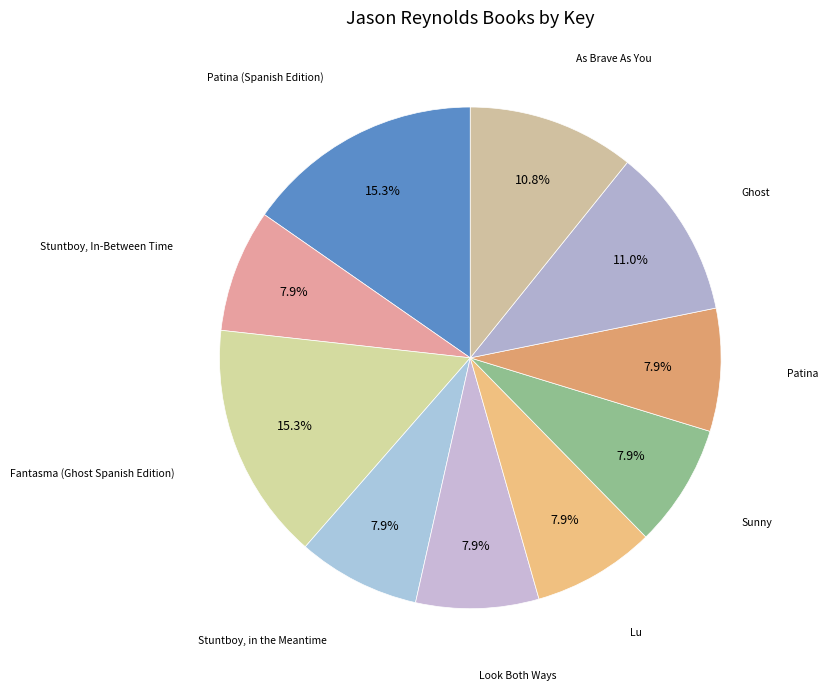

To the nearest percent, what is the average slice percentage?

10%